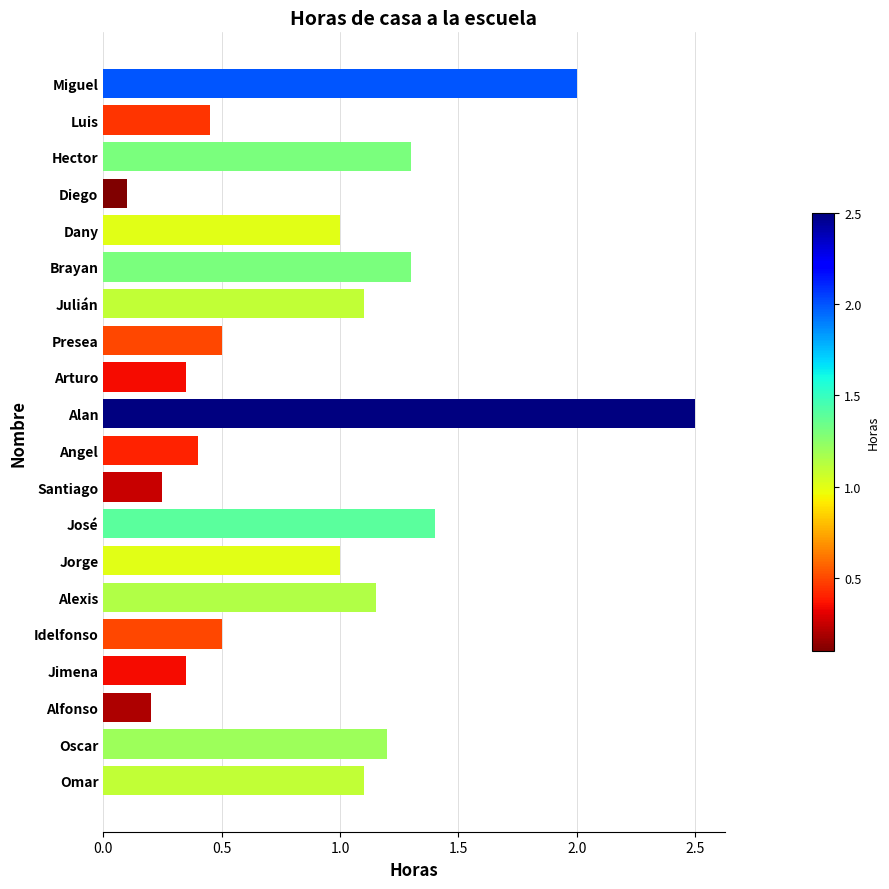

Count the number of categories in the chart.

20